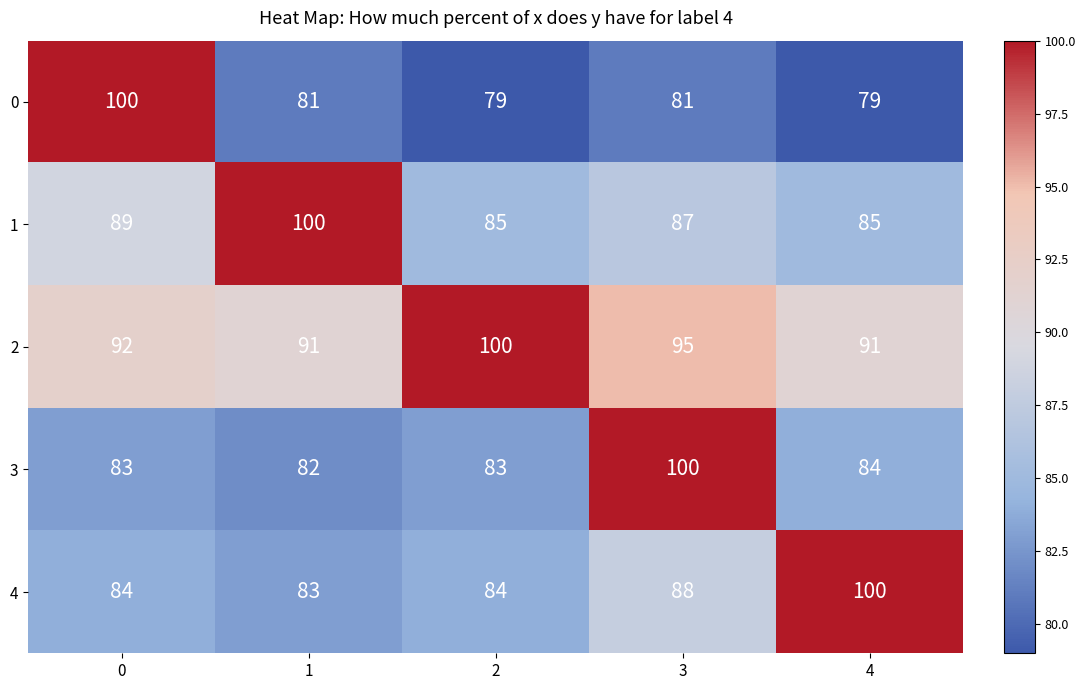

Reading left to right, list all the values displayed in this chart.

0: 0=100	1=81	2=79	3=81	4=79
1: 0=89	1=100	2=85	3=87	4=85
2: 0=92	1=91	2=100	3=95	4=91
3: 0=83	1=82	2=83	3=100	4=84
4: 0=84	1=83	2=84	3=88	4=100